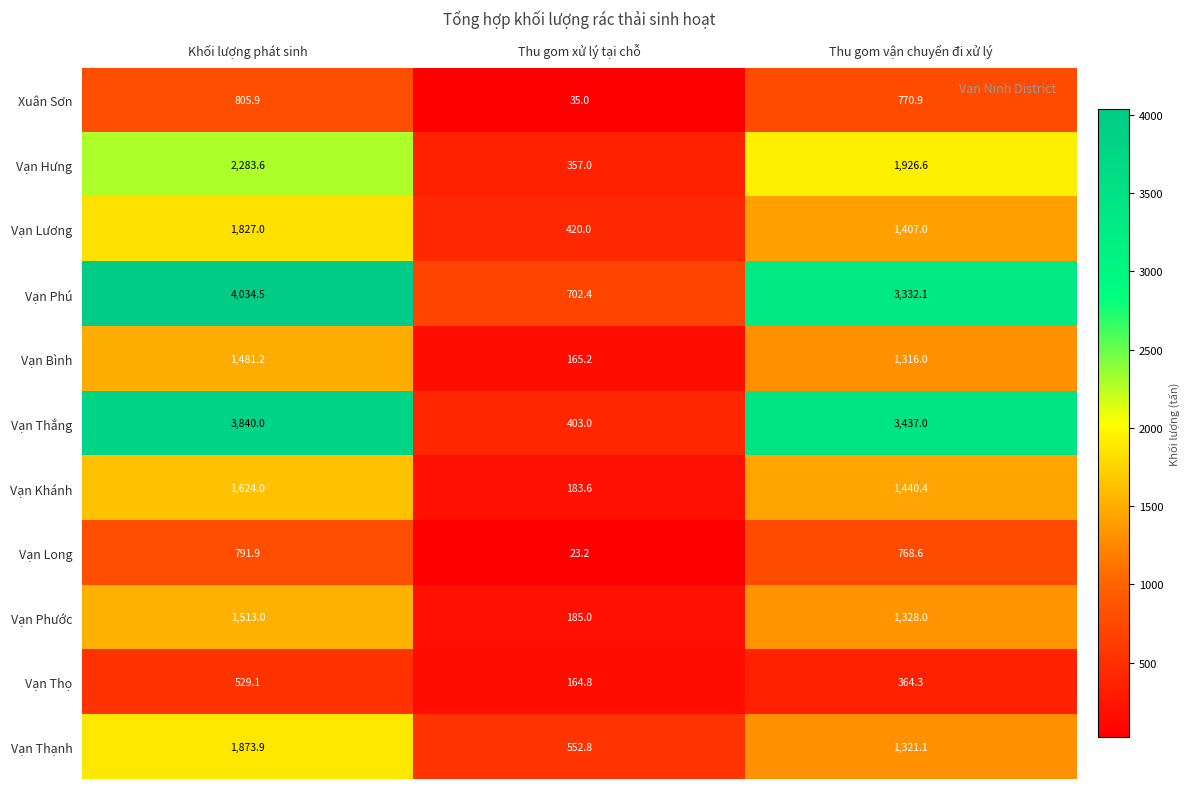

What is the average value of the Vạn Thắng series?

2560.0